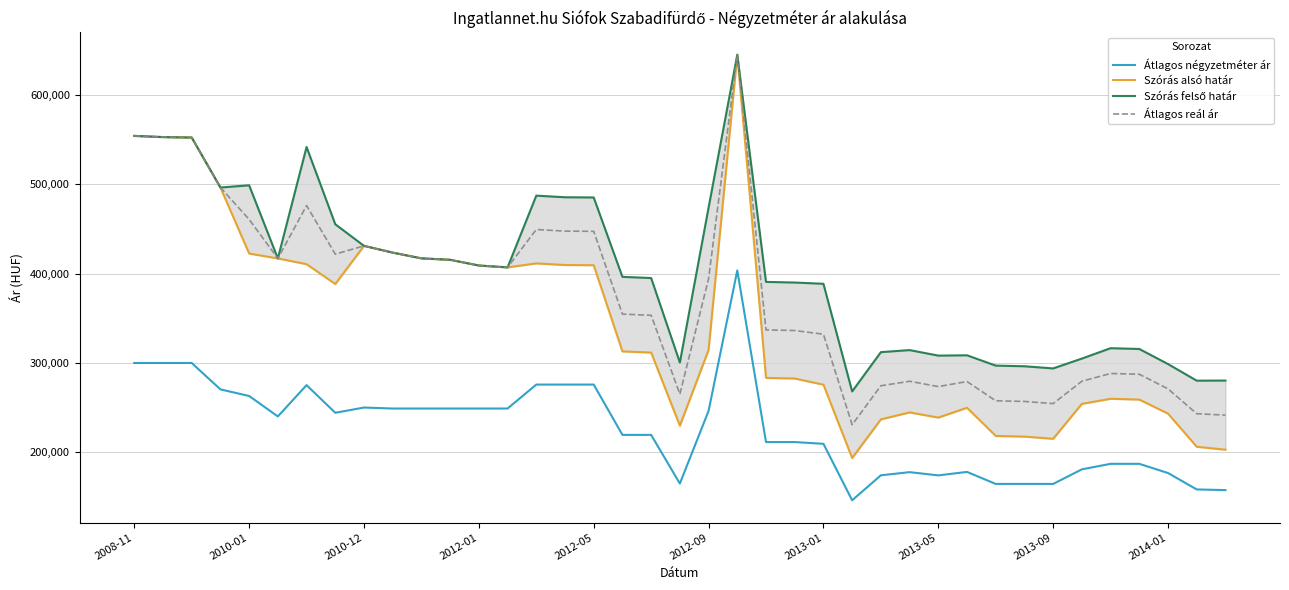

What is the sum of all Szórás felső határ values?

15605688